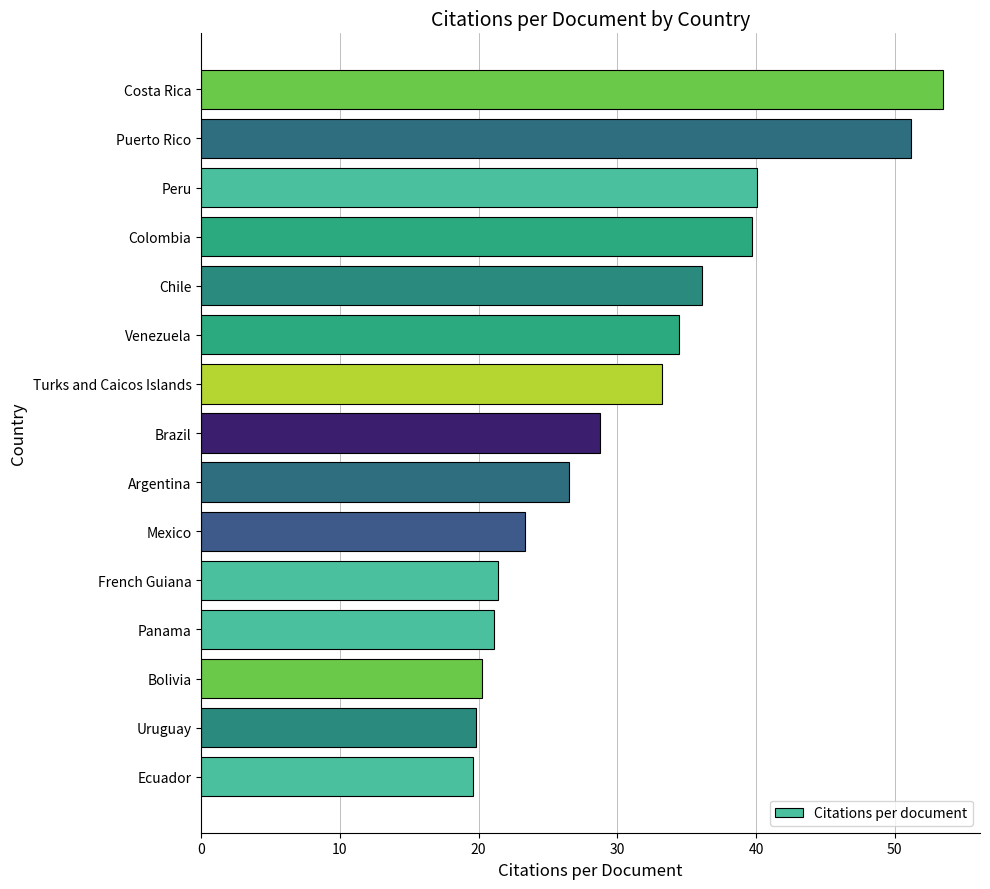

Which category has the highest value across all series?

Costa Rica